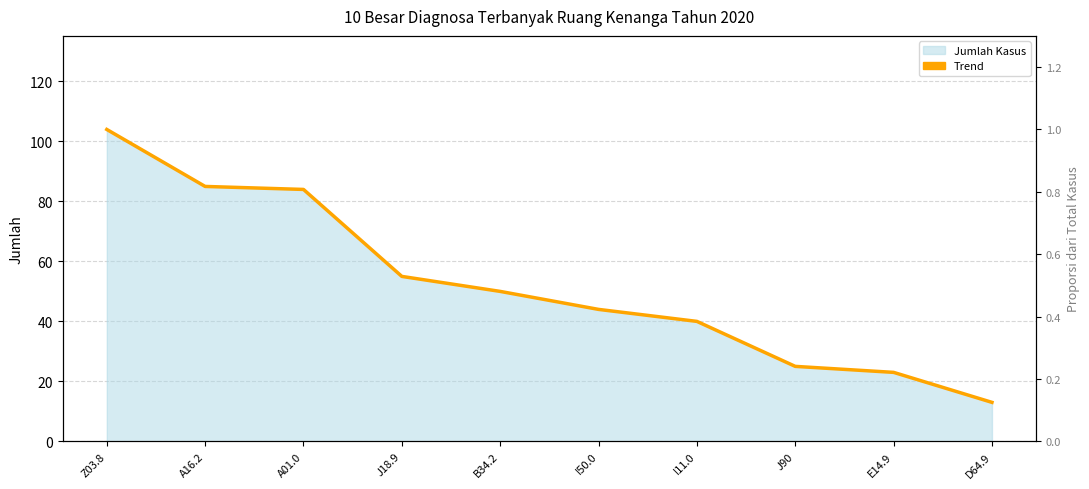

Reading right to left, list all the values displayed in this chart.

D64.9=13	E14.9=23	J90=25	I11.0=40	I50.0=44	B34.2=50	J18.9=55	A01.0=84	A16.2=85	Z03.8=104